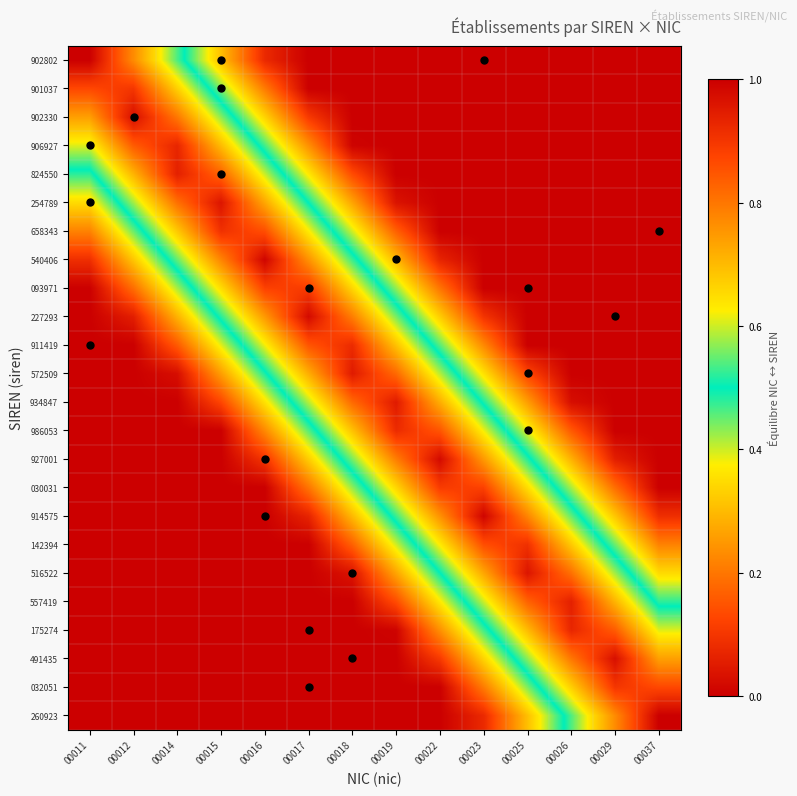

Rank the series at 00023 from highest to lowest value.

914575, 030031, 142394, 927001, 516522, 986053, 557419, 934847, 175274, 572509, 491435, 911419, 032051, 227293, 260923, 902802, 901037, 902330, 906927, 824550, 254789, 658343, 540406, 093971